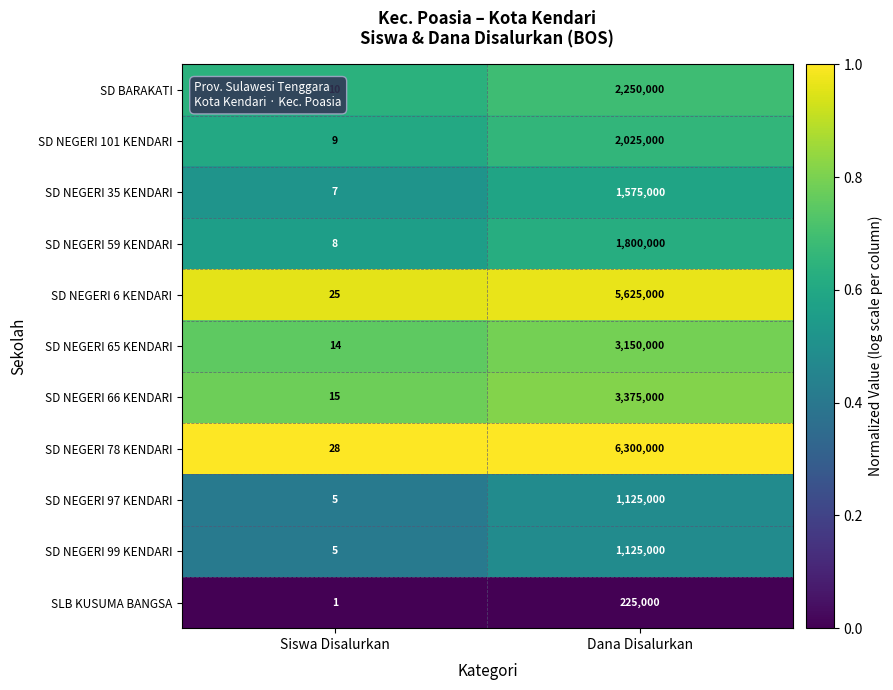

Which series has the widest spread of values?

SD NEGERI 78 KENDARI